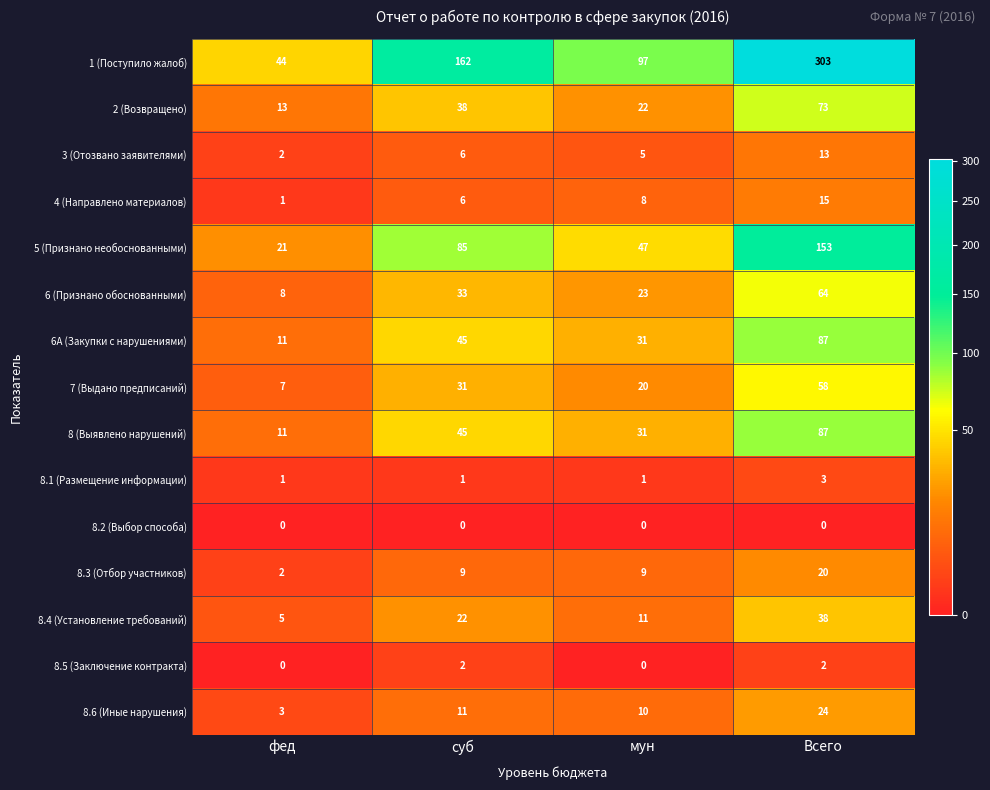

List the labels in order of 4 (Направлено материалов) value, smallest first.

фед, суб, мун, Всего